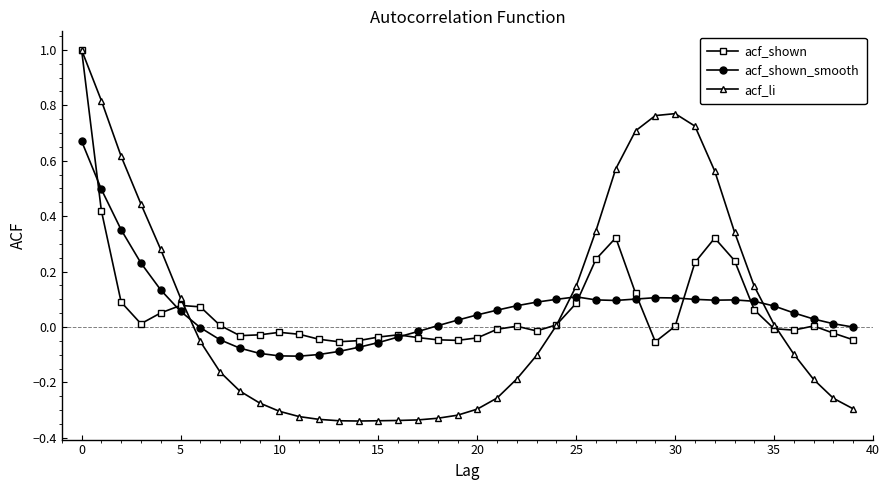

List the series in order of their overall mean, highest first.

acf_shown, acf_shown_smooth, acf_li